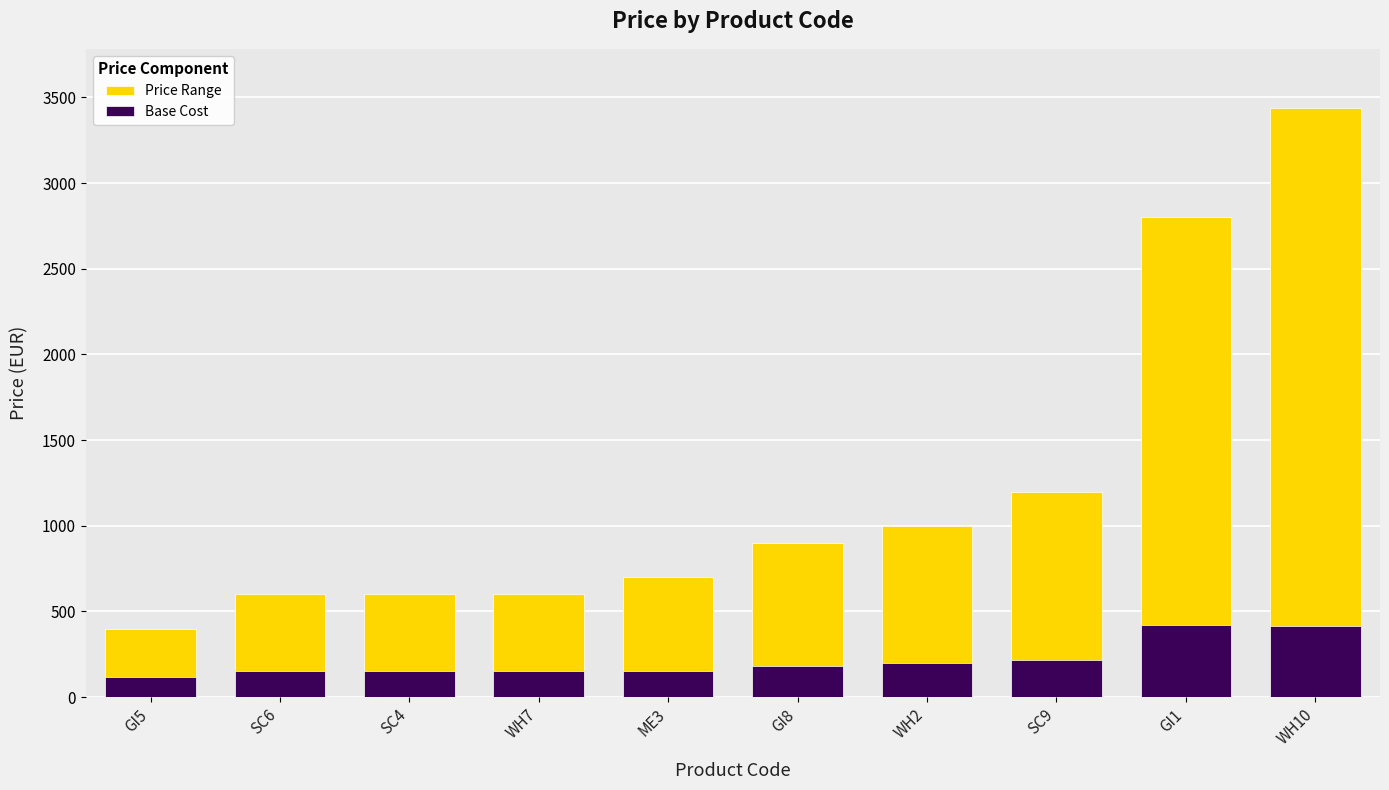

How many data points does each series have?

10